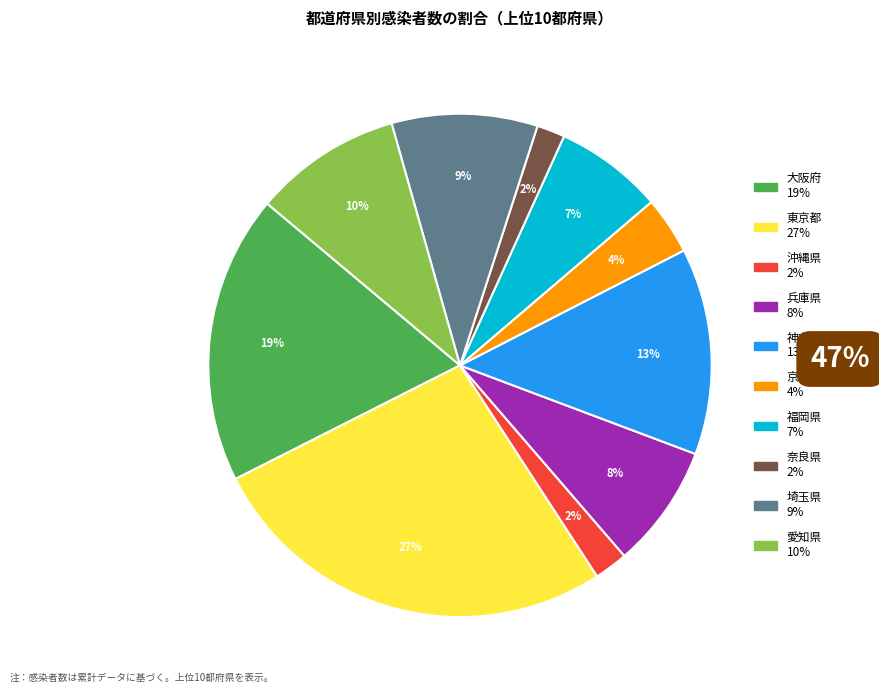

Which category has the biggest portion of the pie?

東京都